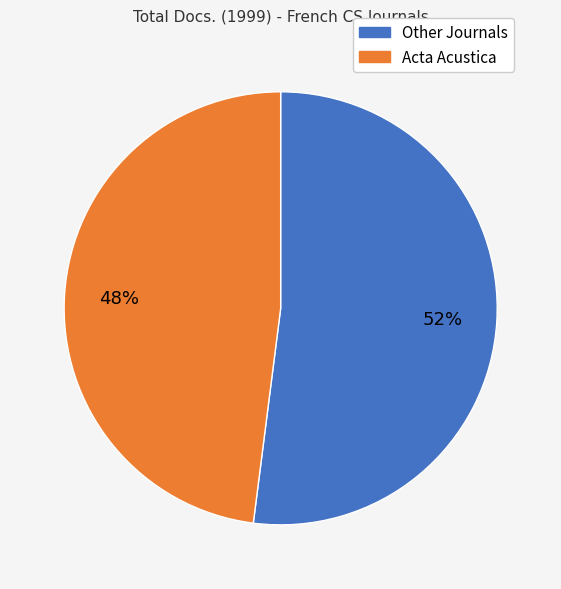

Does Acta Acustica account for over 50% of the chart?

No